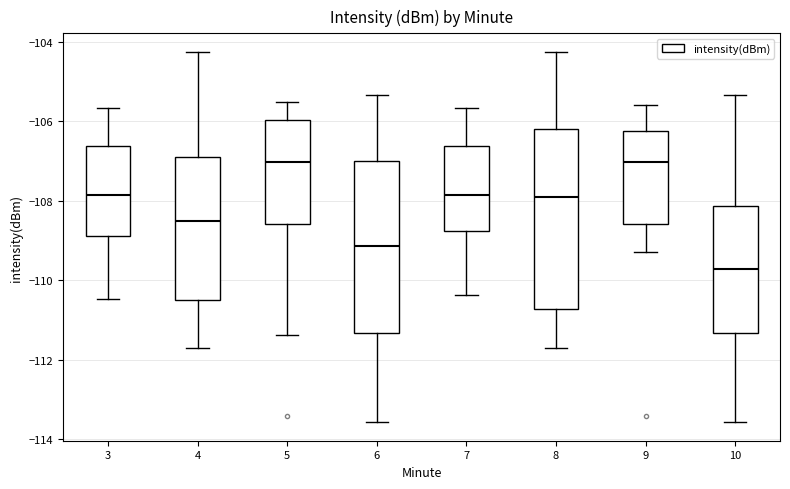

Comparing the boxes themselves (not the whiskers), which one is the tallest?

8